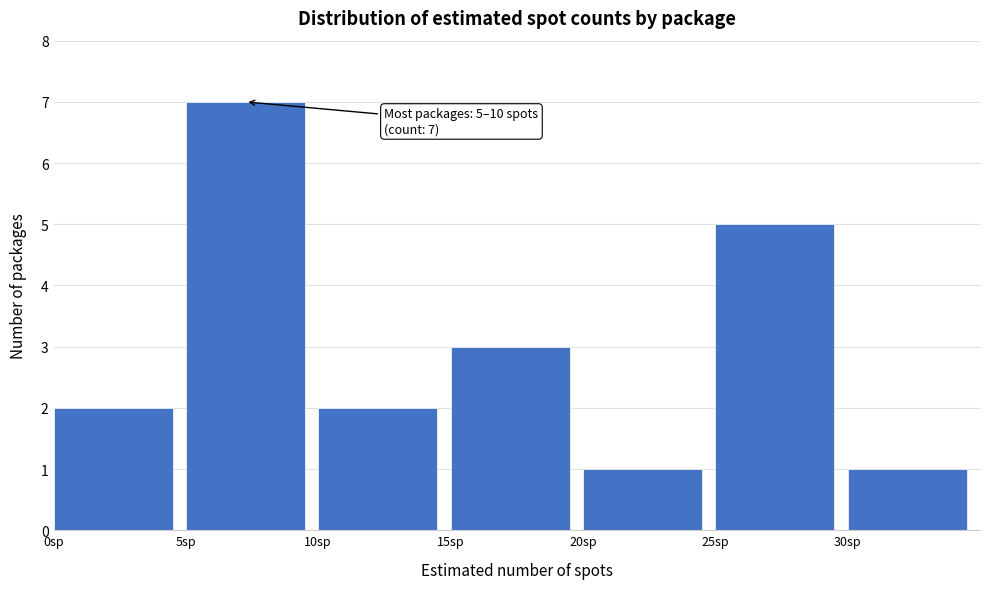

Which range on the x-axis has the tallest bar?

5 to 10